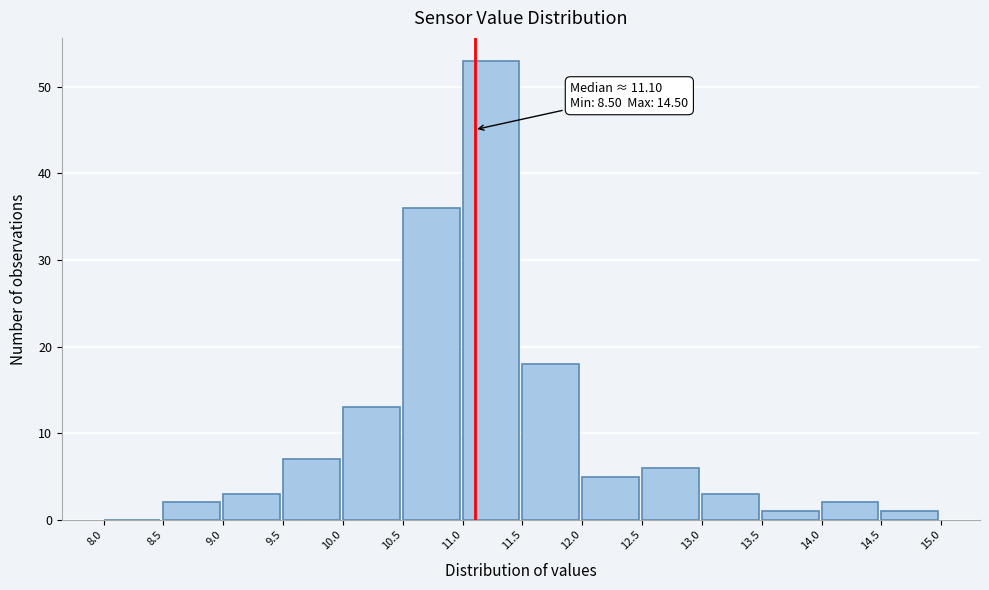

Which range on the x-axis has the tallest bar?

11.0 to 11.5